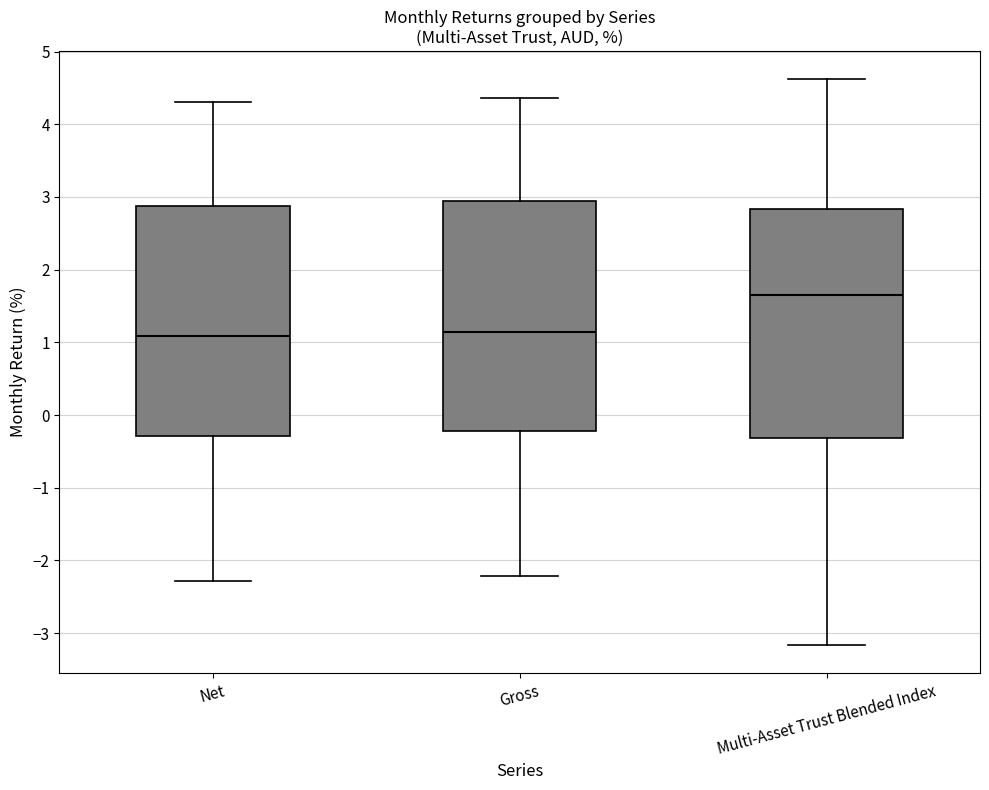

Reading left to right, transcribe this box plot: for each box, give where its median line is, the range the box spans, and where its two whiskers end, as read against the y-axis. The values are not printed on the chart, so give them approximately, as read against the axis.

Net: median 1.1, box -0.3 to 2.9, whiskers -2.3 to 4.3
Gross: median 1.1, box -0.2 to 2.9, whiskers -2.2 to 4.4
Multi-Asset Trust Blended Index: median 1.6, box -0.3 to 2.8, whiskers -3.2 to 4.6